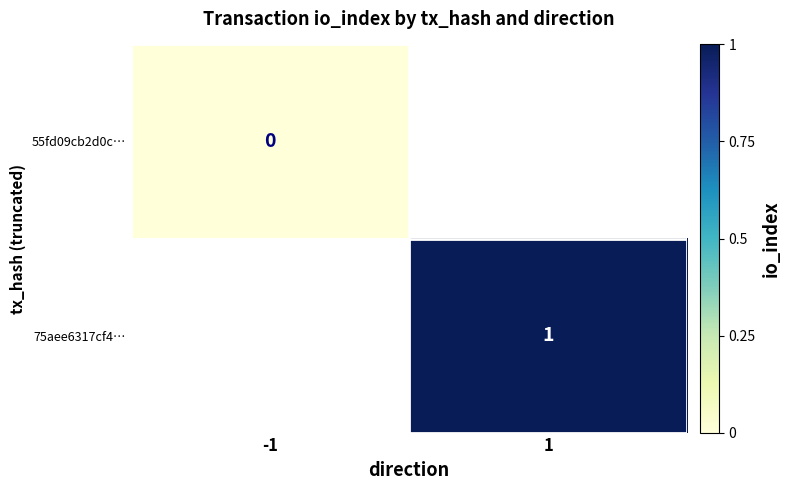

Count the number of categories in the chart.

2